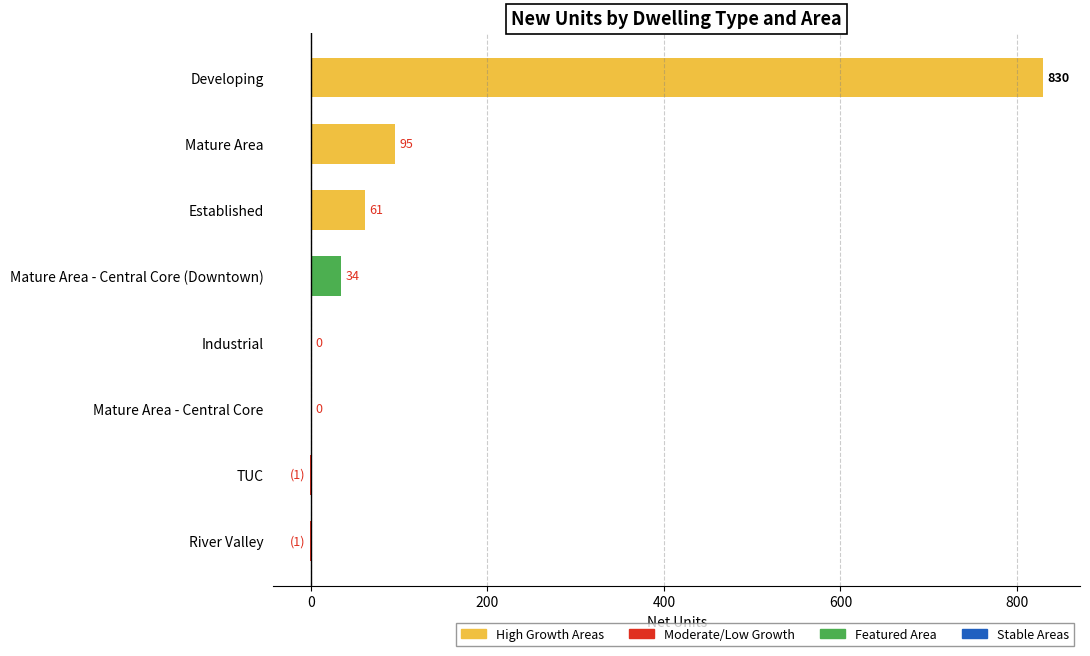

What is the average value?

127